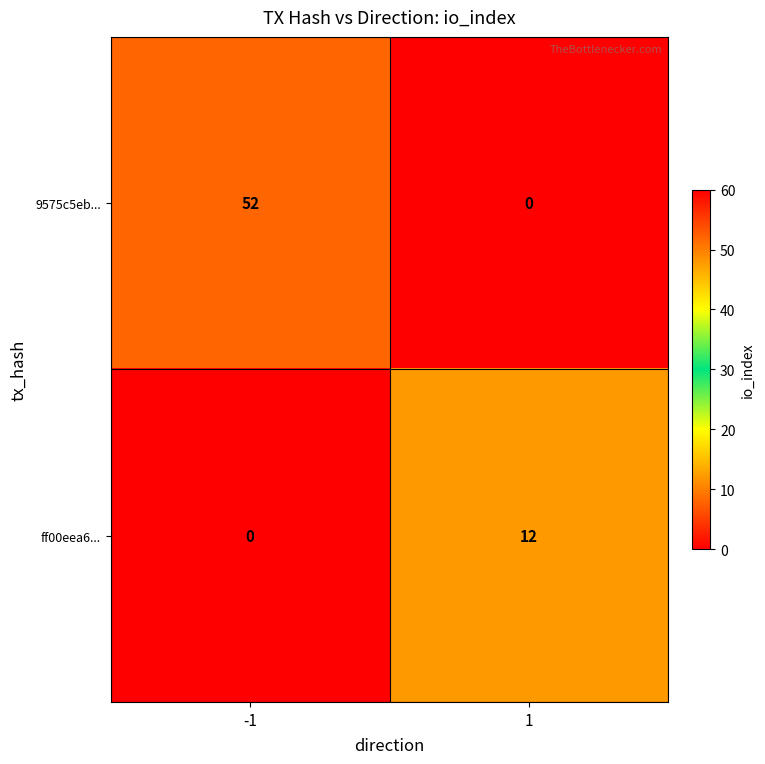

Rank the series at -1 from lowest to highest value.

ff00eea6..., 9575c5eb...